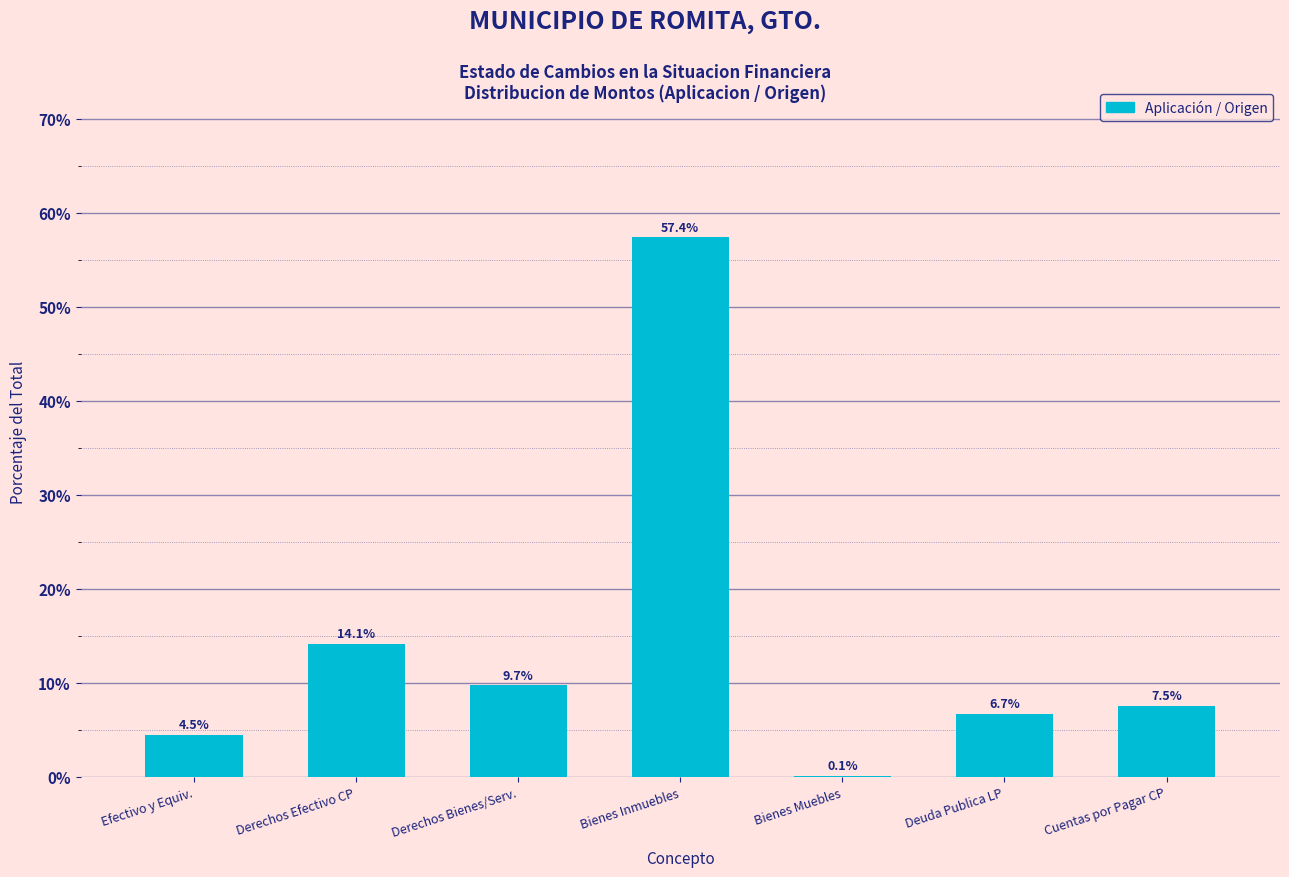

Reading left to right, transcribe all the data shown in this chart.

Efectivo y Equiv.=4.5	Derechos Efectivo CP=14.1	Derechos Bienes/Serv.=9.7	Bienes Inmuebles=57.4	Bienes Muebles=0.1	Deuda Publica LP=6.7	Cuentas por Pagar CP=7.5